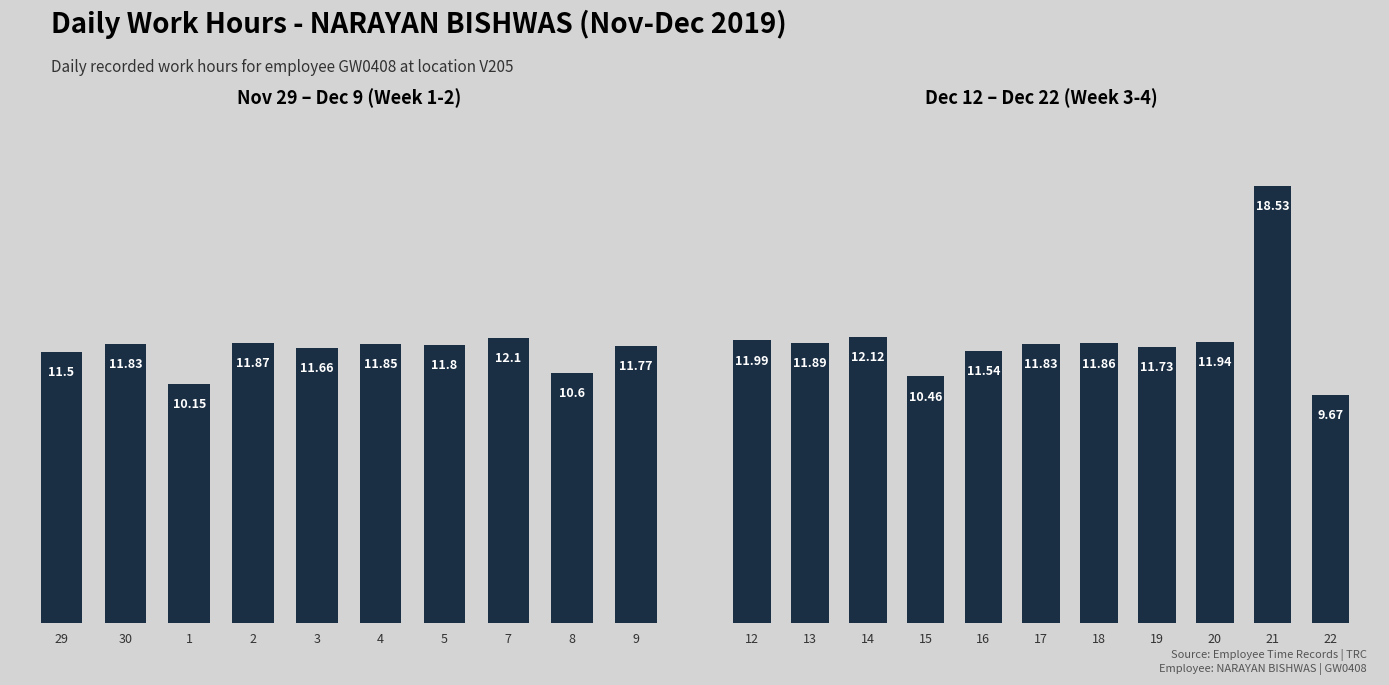

Is it true that the value at 14 is 7.4?

False